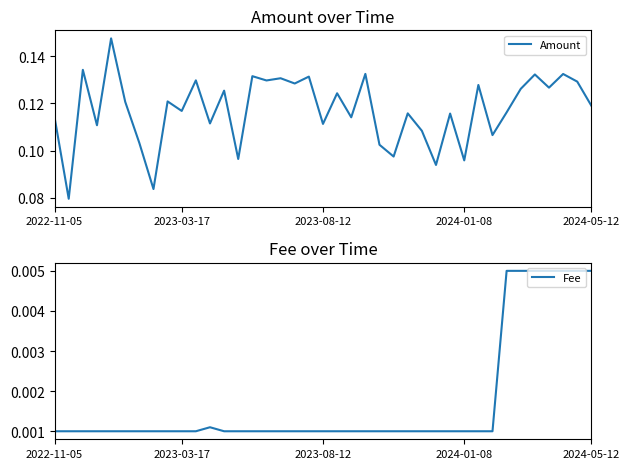

Reading right to left, what are all the values shown in this chart?

Amount: 0.1	0.1	0.1	0.1	0.1	0.1	0.1	0.1	0.1	0.1	0.1	0.1	0.1	0.1	0.1	0.1	0.1	0.1	0.1	0.1	0.1	0.1	0.1	0.1	0.1	0.1	0.1	0.1	0.1	0.1	0.1	0.1	0.1	0.1	0.1	0.1	0.1	0.1	0.1
Fee: 0.0	0.0	0.0	0.0	0.0	0.0	0.0	0.0	0.0	0.0	0.0	0.0	0.0	0.0	0.0	0.0	0.0	0.0	0.0	0.0	0.0	0.0	0.0	0.0	0.0	0.0	0.0	0.0	0.0	0.0	0.0	0.0	0.0	0.0	0.0	0.0	0.0	0.0	0.0